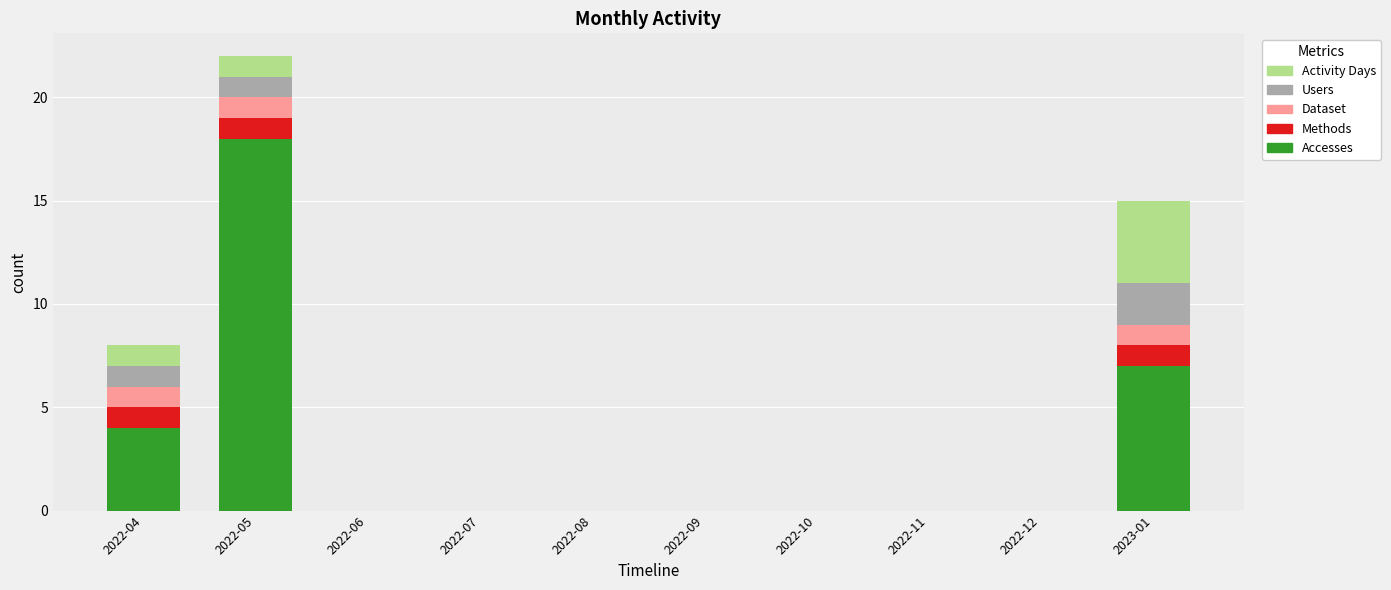

Is it true that Accesses equals 1 at 2022-04?

False